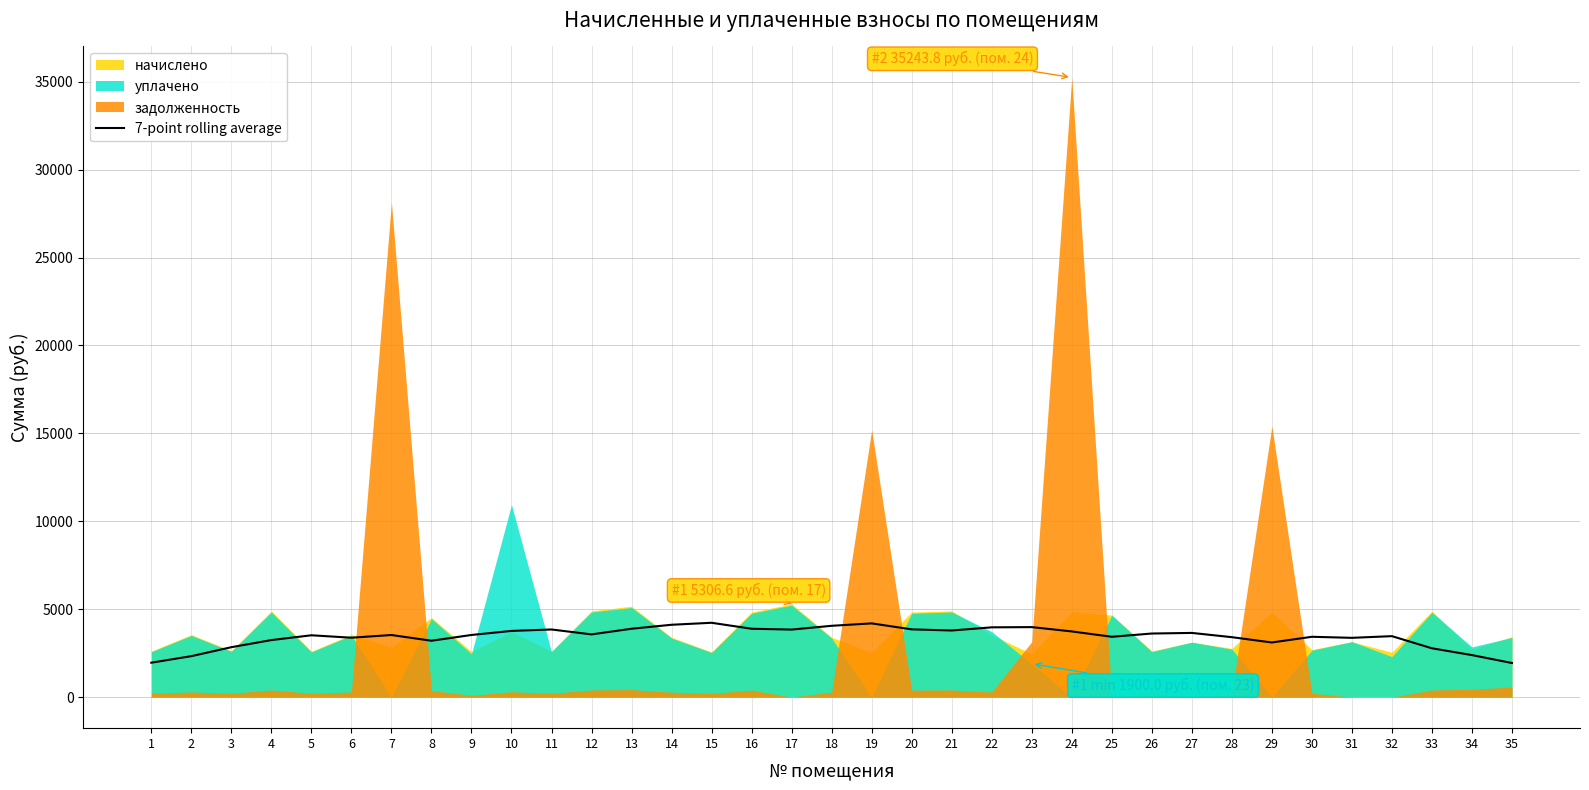

The value of 7-point rolling average at 22 is 3971.7. True or false?

True